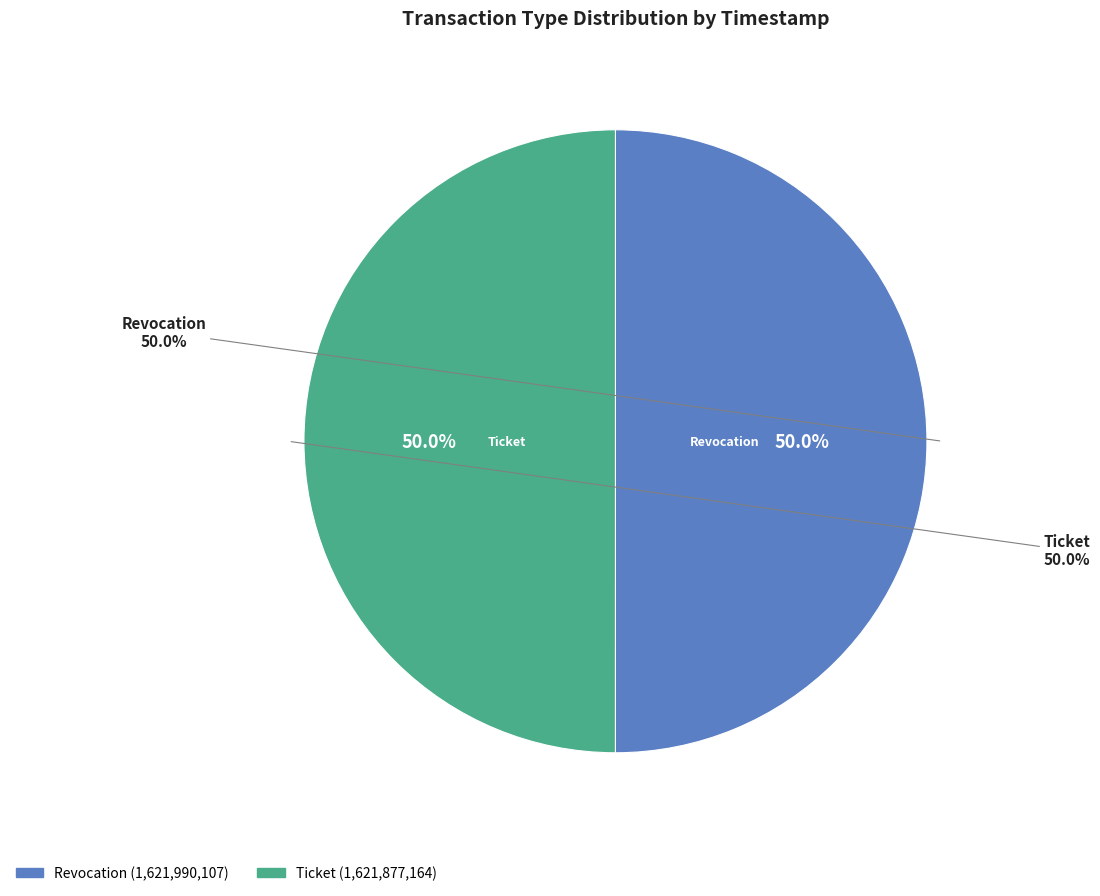

What percentage is the Revocation slice, to the nearest percent?

50%